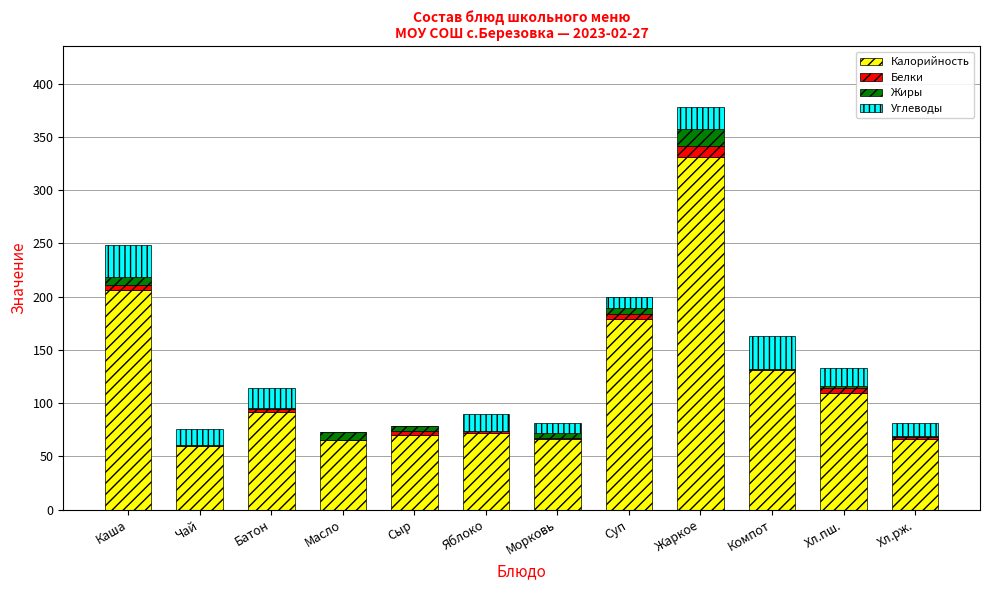

At which category is the sum across all series the highest?

Жаркое